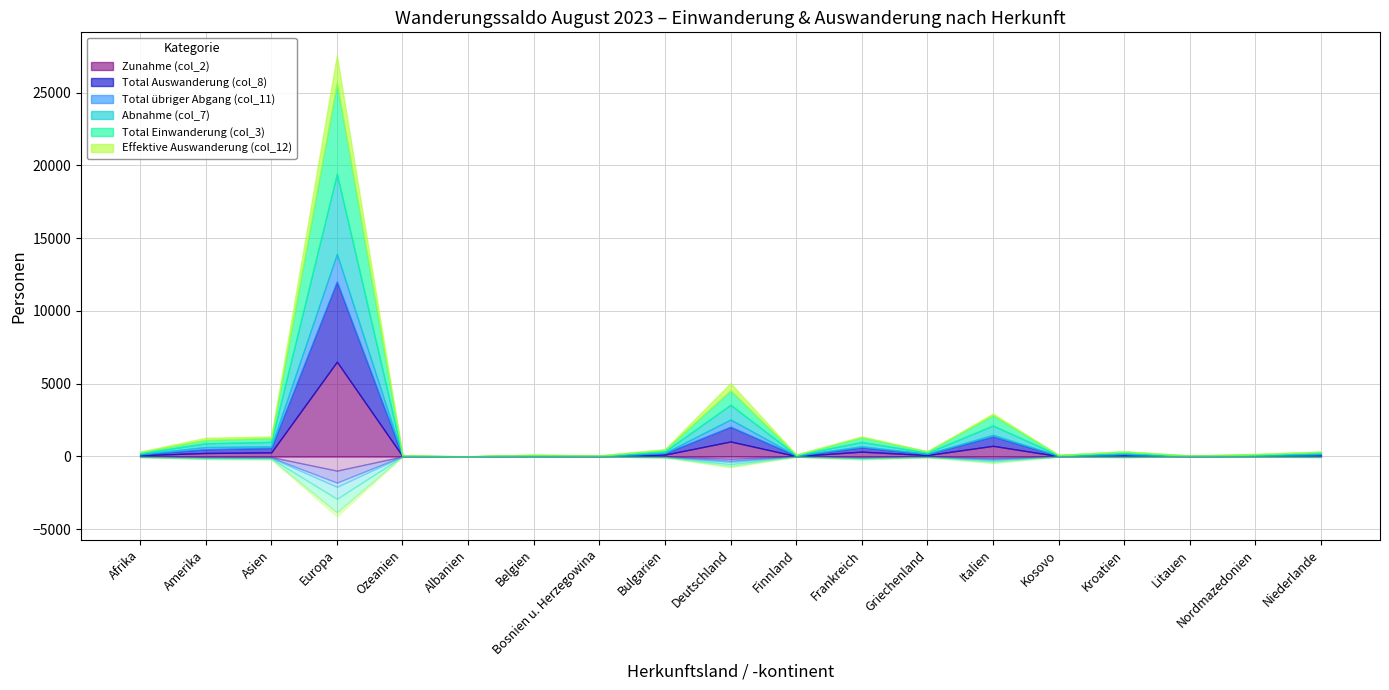

What is the difference between the maximum and minimum values in the Total Einwanderung (col_3) series?

6245